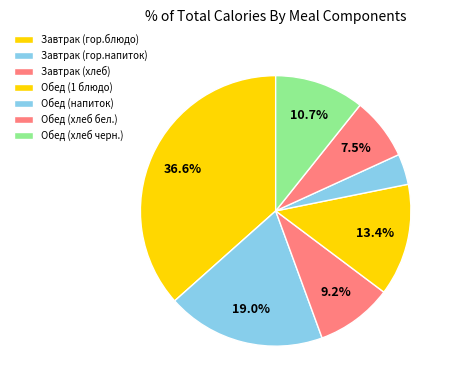

Rank the categories by value from highest to lowest.

Завтрак (гор.блюдо), Завтрак (гор.напиток), Обед (1 блюдо), Обед (хлеб черн.), Завтрак (хлеб), Обед (хлеб бел.), Обед (напиток)